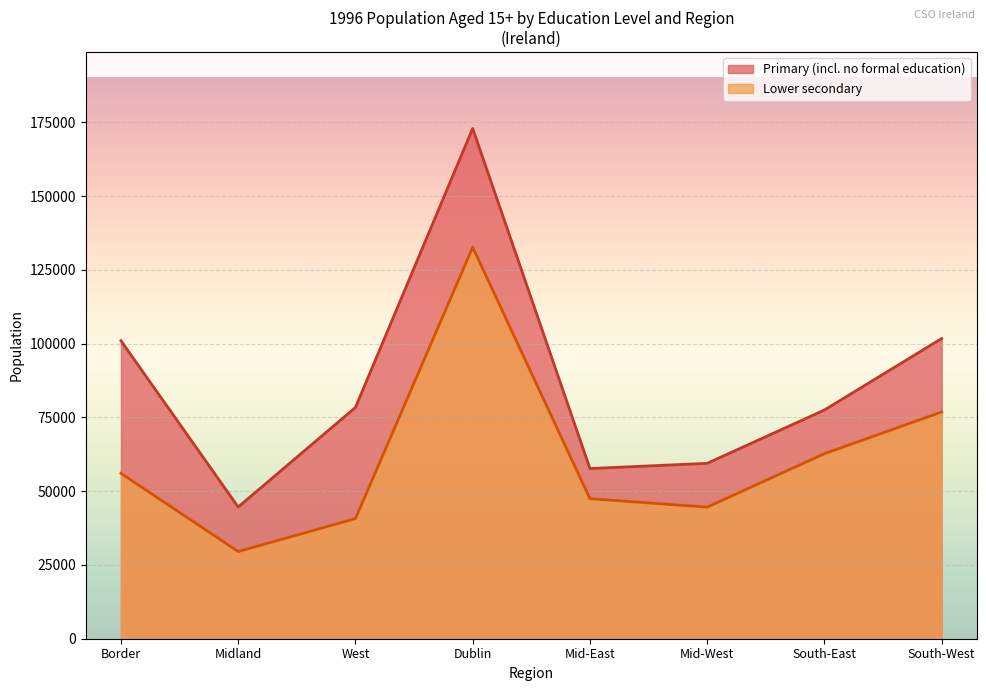

How many data points does each series have?

8